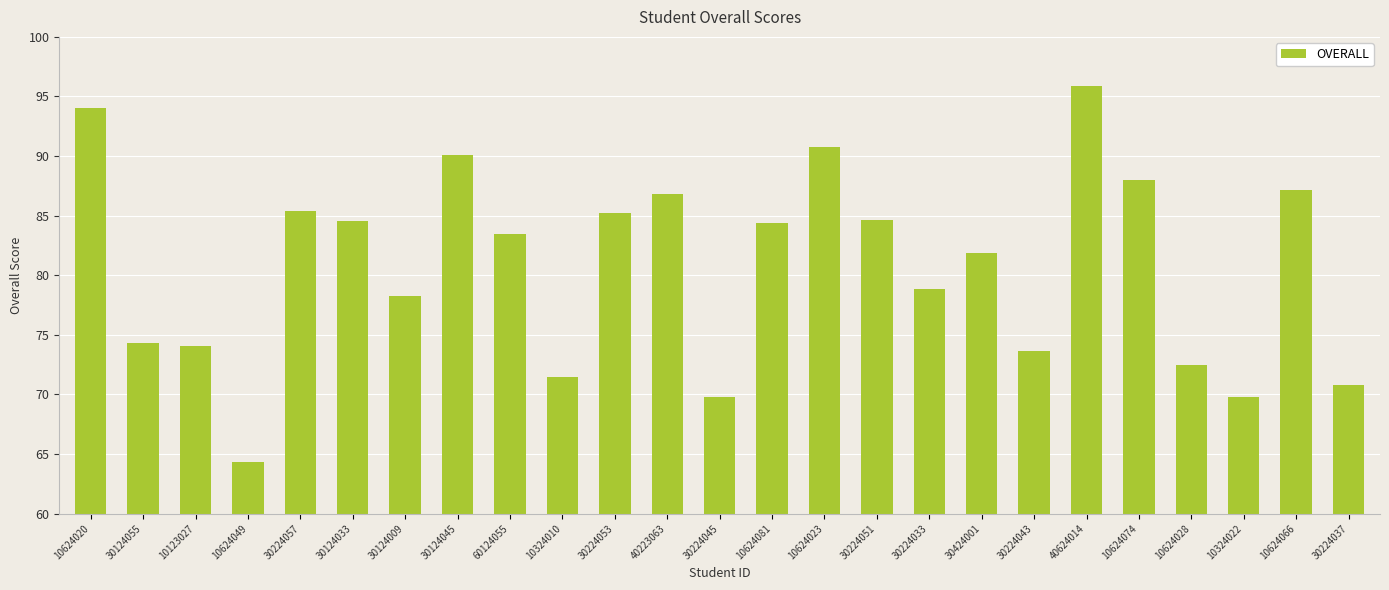

Is it true that the value at 40624014 is 46.9?

False